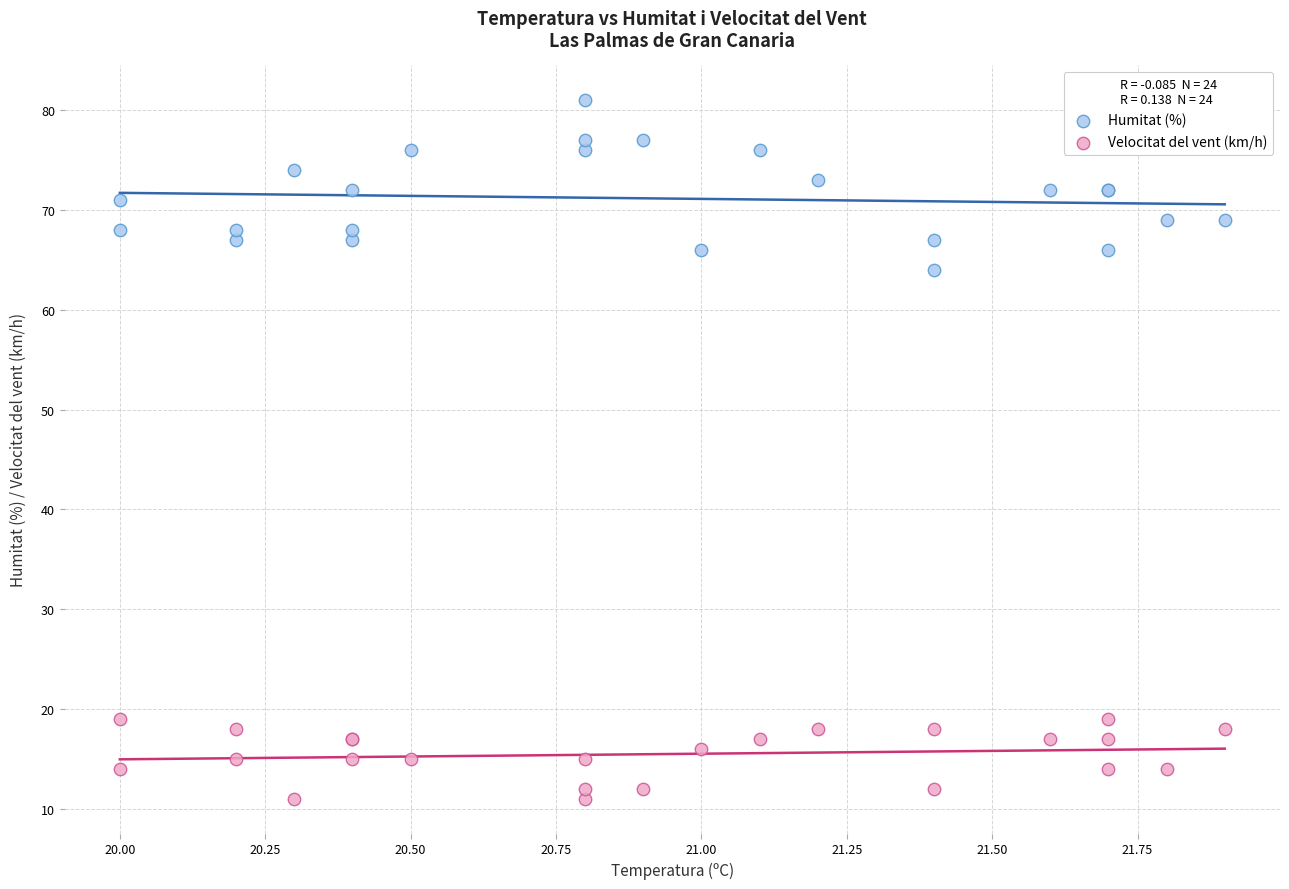

Which series has the largest Y range (max minus min)?

Humitat (%)